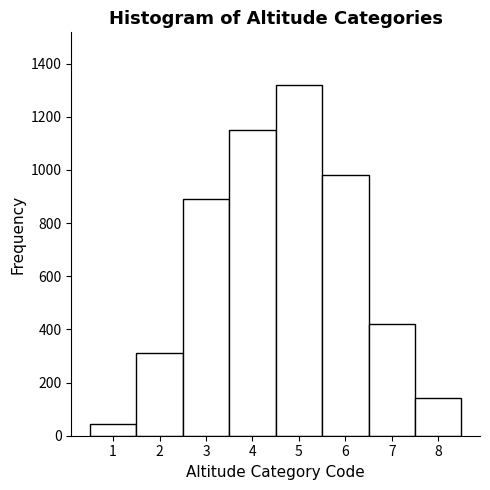

Over which range of the x-axis is the bar tallest?

4.5 to 5.5